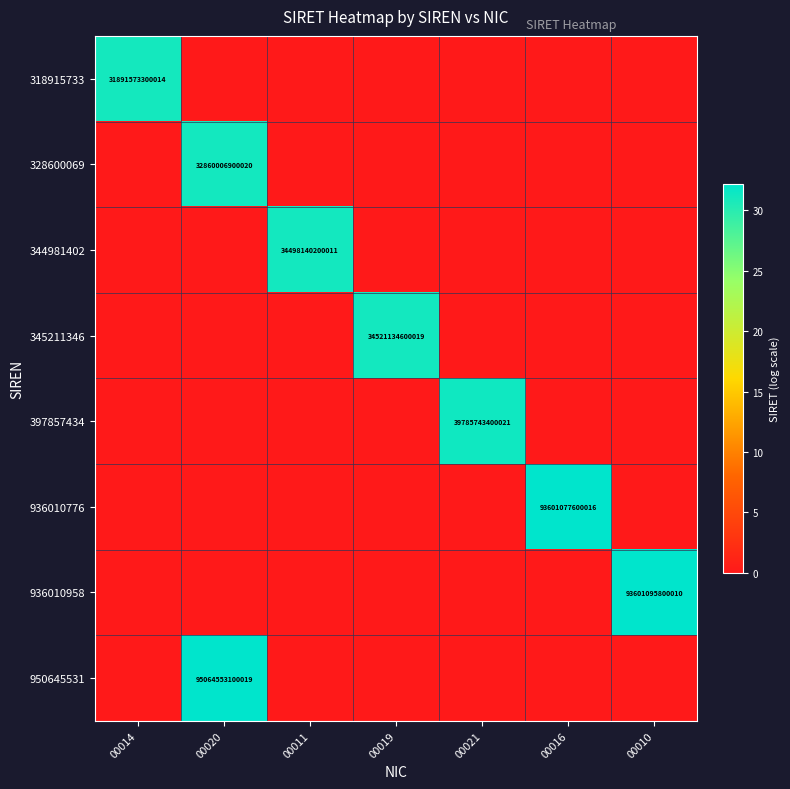

Is it true that 936010958 equals 7.9 at 00010?

False